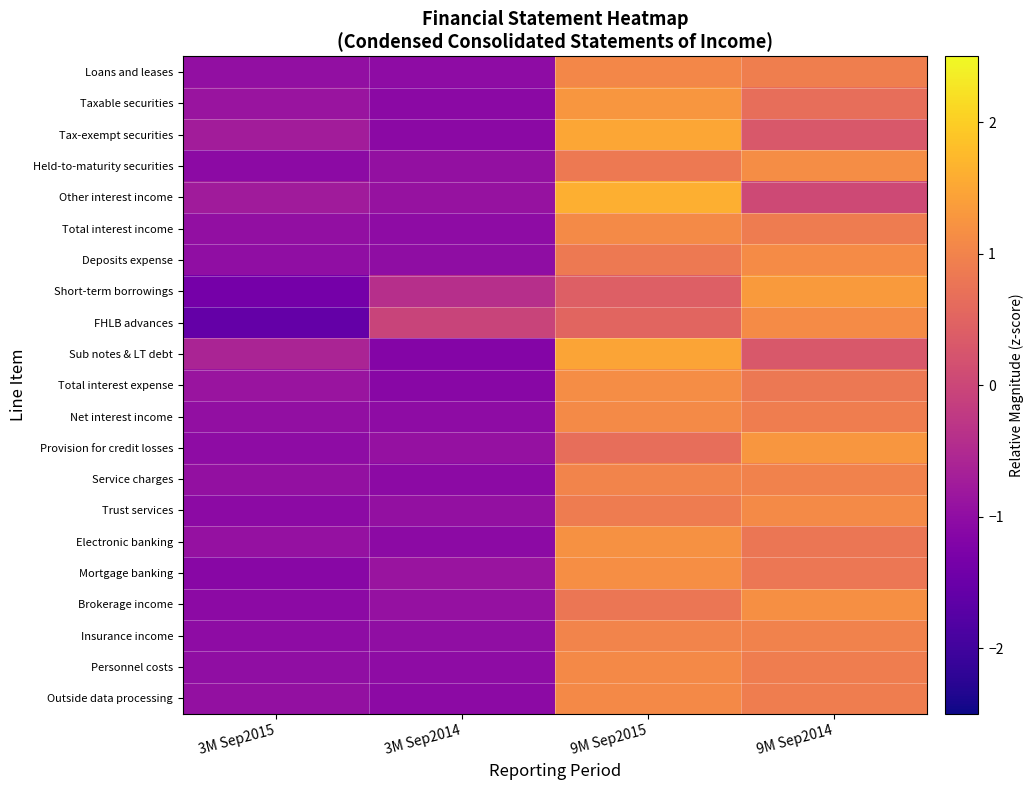

Count the number of categories in the chart.

4